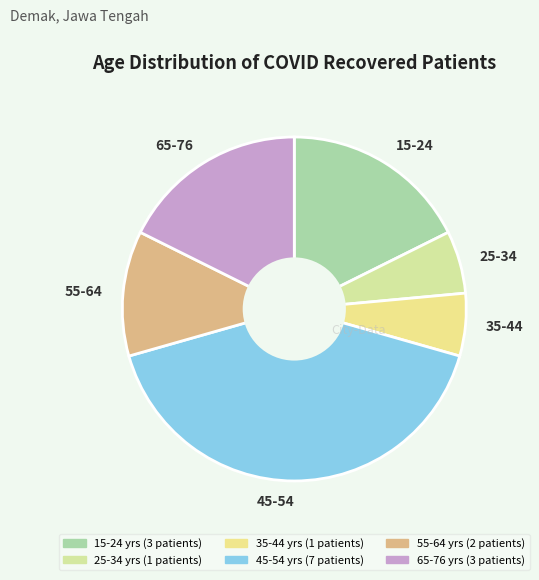

The 55-64 slice represents 22% of the pie. True or false?

False